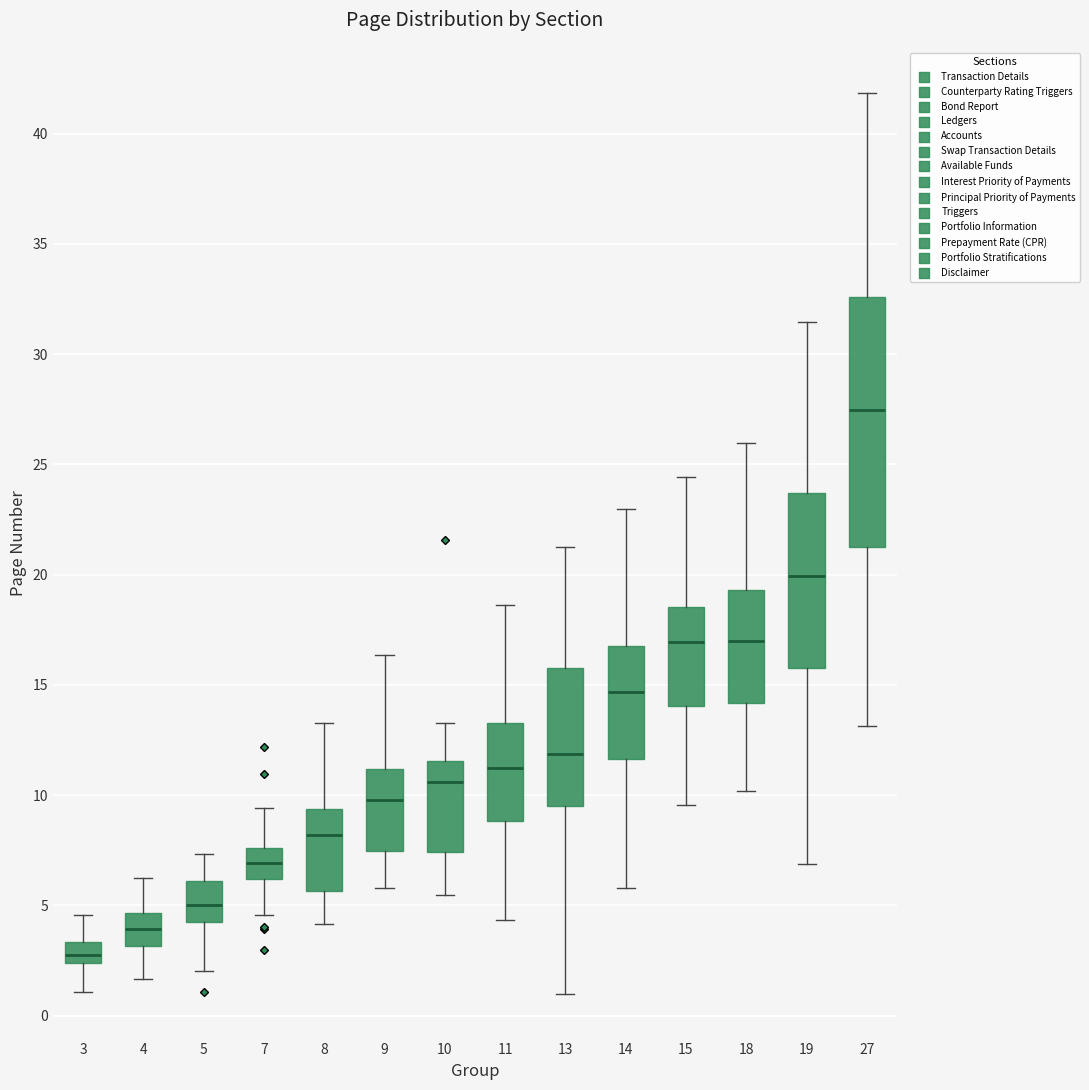

Reading left to right, read every box against the y-axis: the position of its median line, the range the box covers, and the ends of its whiskers. The values are not printed on the chart, so give them approximately, as read against the axis.

3: median 3.0, box 2.5 to 3.5, whiskers 1.0 to 4.5
4: median 4.0, box 3.0 to 4.5, whiskers 1.5 to 6.0
5: median 5.0, box 4.0 to 6.0, whiskers 2.0 to 7.5
7: median 7.0, box 6.0 to 7.5, whiskers 4.5 to 9.5
8: median 8.0, box 5.5 to 9.5, whiskers 4.0 to 13.5
9: median 10.0, box 7.5 to 11.0, whiskers 6.0 to 16.5
10: median 10.5, box 7.5 to 11.5, whiskers 5.5 to 13.0
11: median 11.0, box 9.0 to 13.5, whiskers 4.5 to 18.5
13: median 12.0, box 9.5 to 16.0, whiskers 1.0 to 21.5
14: median 14.5, box 11.5 to 16.5, whiskers 6.0 to 23.0
15: median 17.0, box 14.0 to 18.5, whiskers 9.5 to 24.5
18: median 17.0, box 14.0 to 19.5, whiskers 10.0 to 26.0
19: median 20.0, box 16.0 to 23.5, whiskers 7.0 to 31.5
27: median 27.5, box 21.0 to 32.5, whiskers 13.0 to 42.0